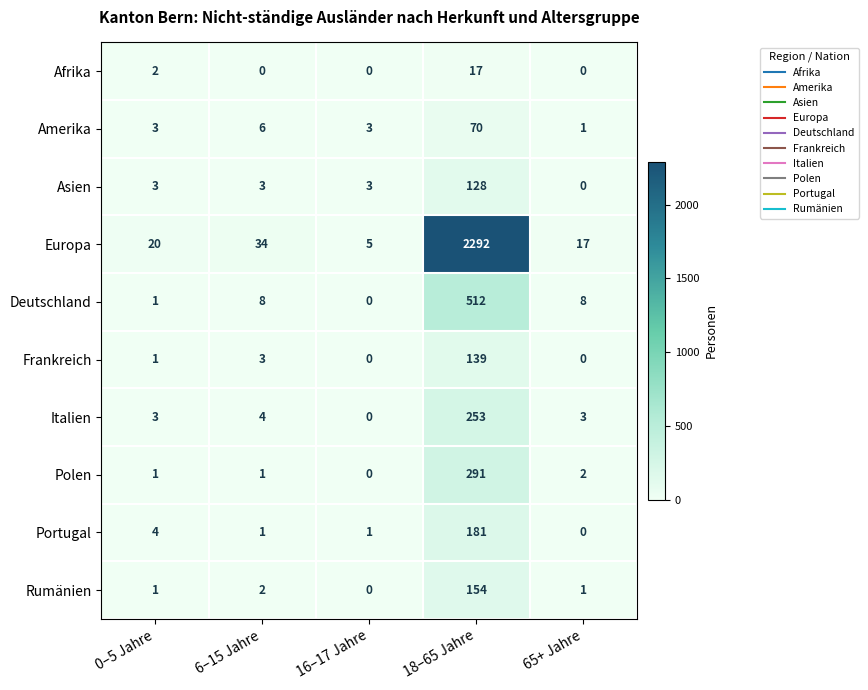

How many series are shown in this chart?

10